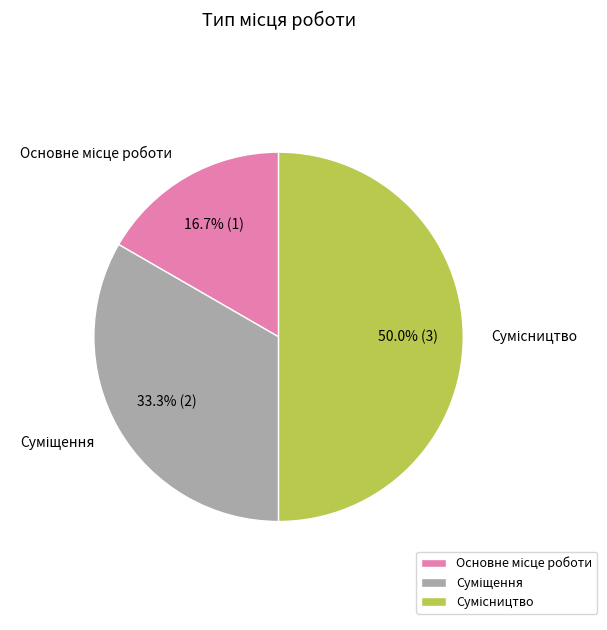

How many segments does this pie chart have?

3